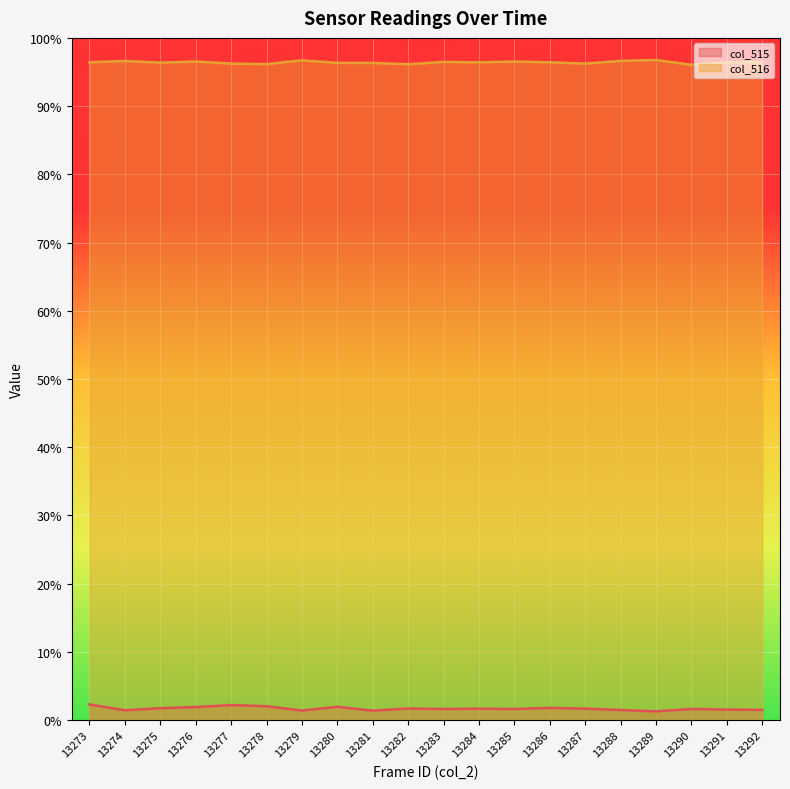

True or false: col_516 has a value of 0.3 at 13284.

False